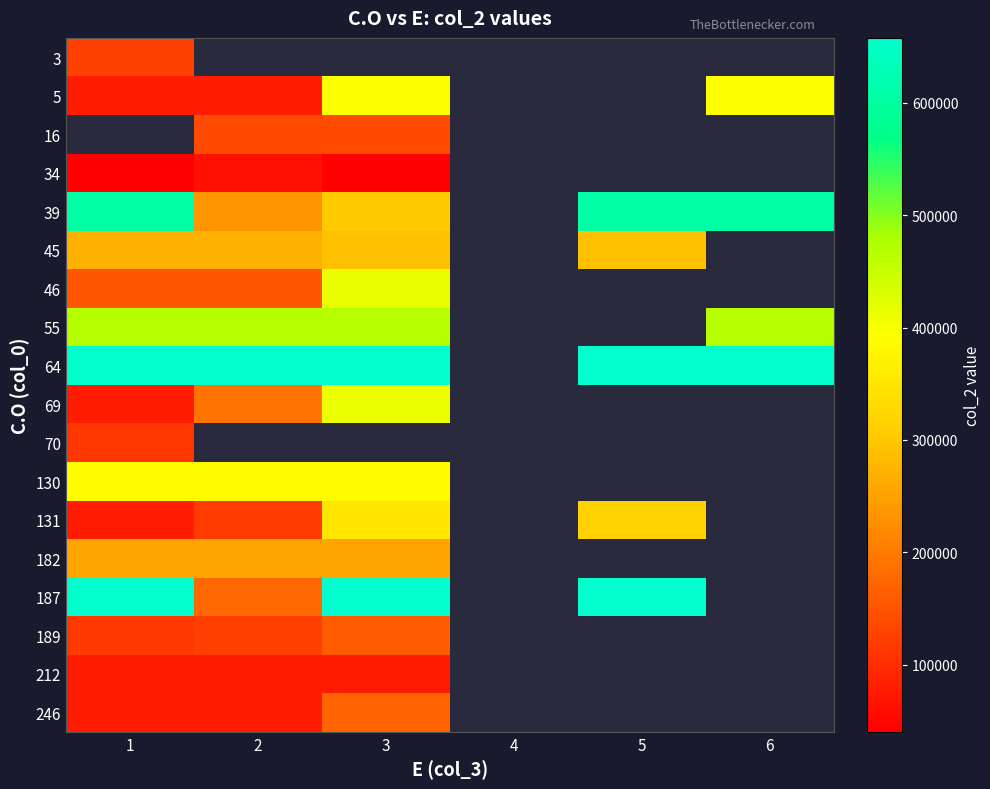

At 3, list the series in order from smallest to largest.

34, 16, 3, 212, 189, 246, 182, 45, 39, 131, 130, 5, 69, 46, 55, 64, 70, 187